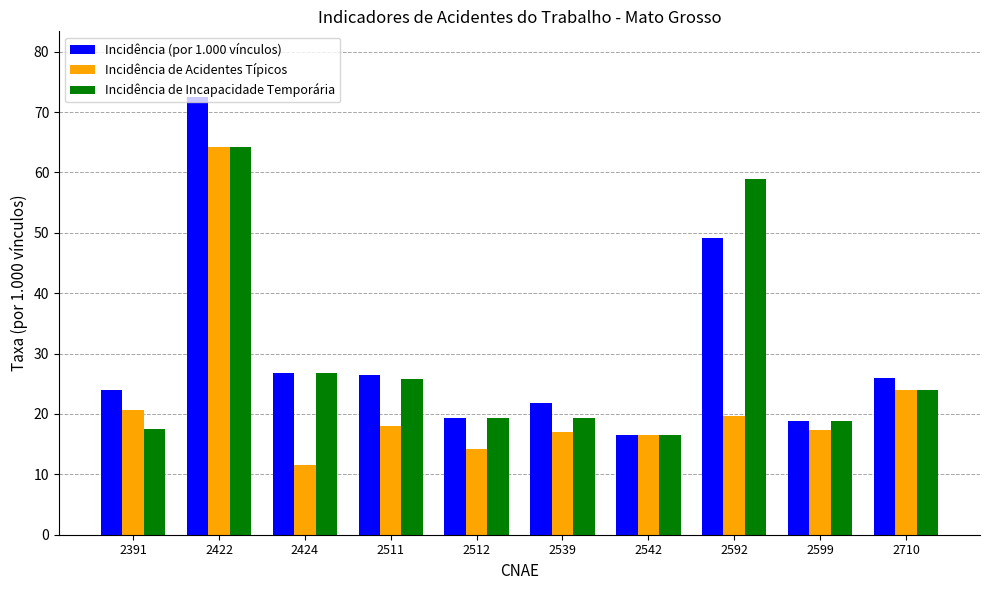

What is the difference between the maximum and second lowest values in the Incidência (por 1.000 vínculos) series?

53.6